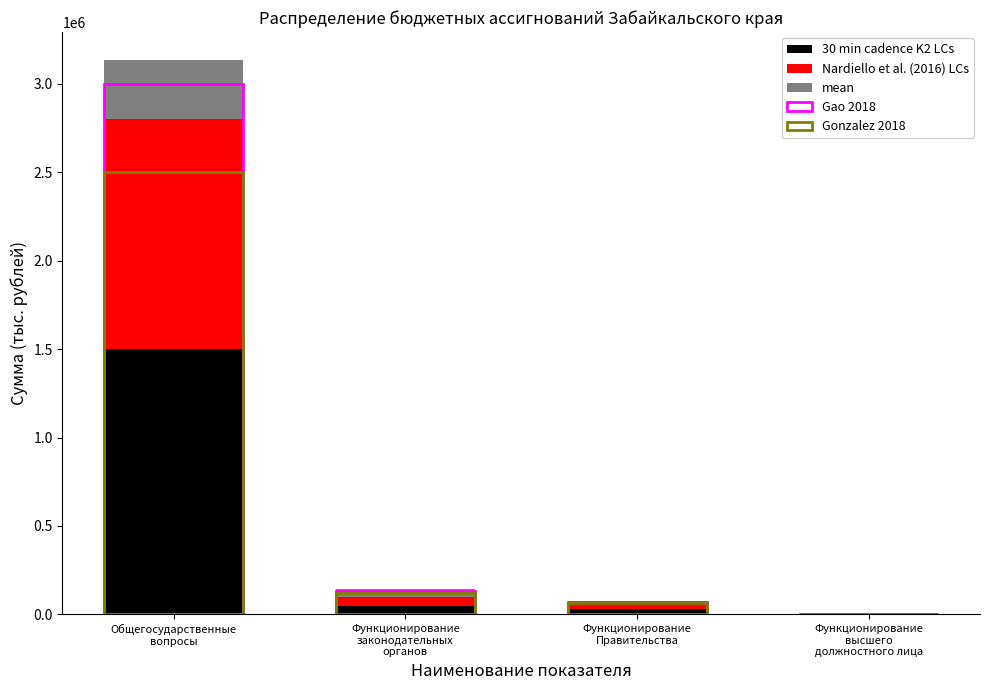

Which series has the largest total across all categories?

30 min cadence K2 LCs